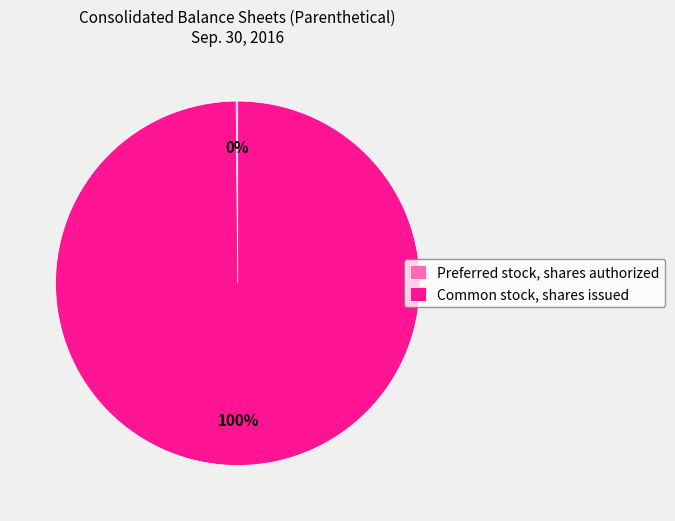

To the nearest percent, what is the difference between the largest and smallest slice percentages?

100%